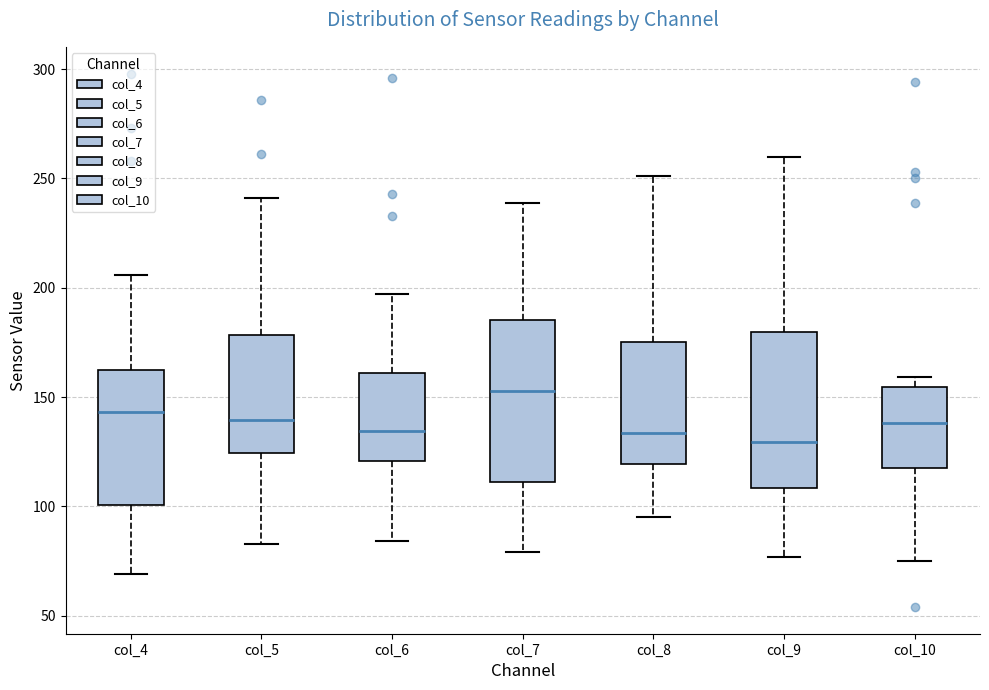

Reading left to right, transcribe this box plot: for each box, give where its median line is, the range the box spans, and where its two whiskers end, as read against the y-axis. The values are not printed on the chart, so give them approximately, as read against the axis.

col_4: median 145, box 100 to 160, whiskers 70 to 205
col_5: median 140, box 125 to 180, whiskers 85 to 240
col_6: median 135, box 120 to 160, whiskers 85 to 195
col_7: median 155, box 110 to 185, whiskers 80 to 240
col_8: median 135, box 120 to 175, whiskers 95 to 250
col_9: median 130, box 110 to 180, whiskers 75 to 260
col_10: median 140, box 120 to 155, whiskers 75 to 160